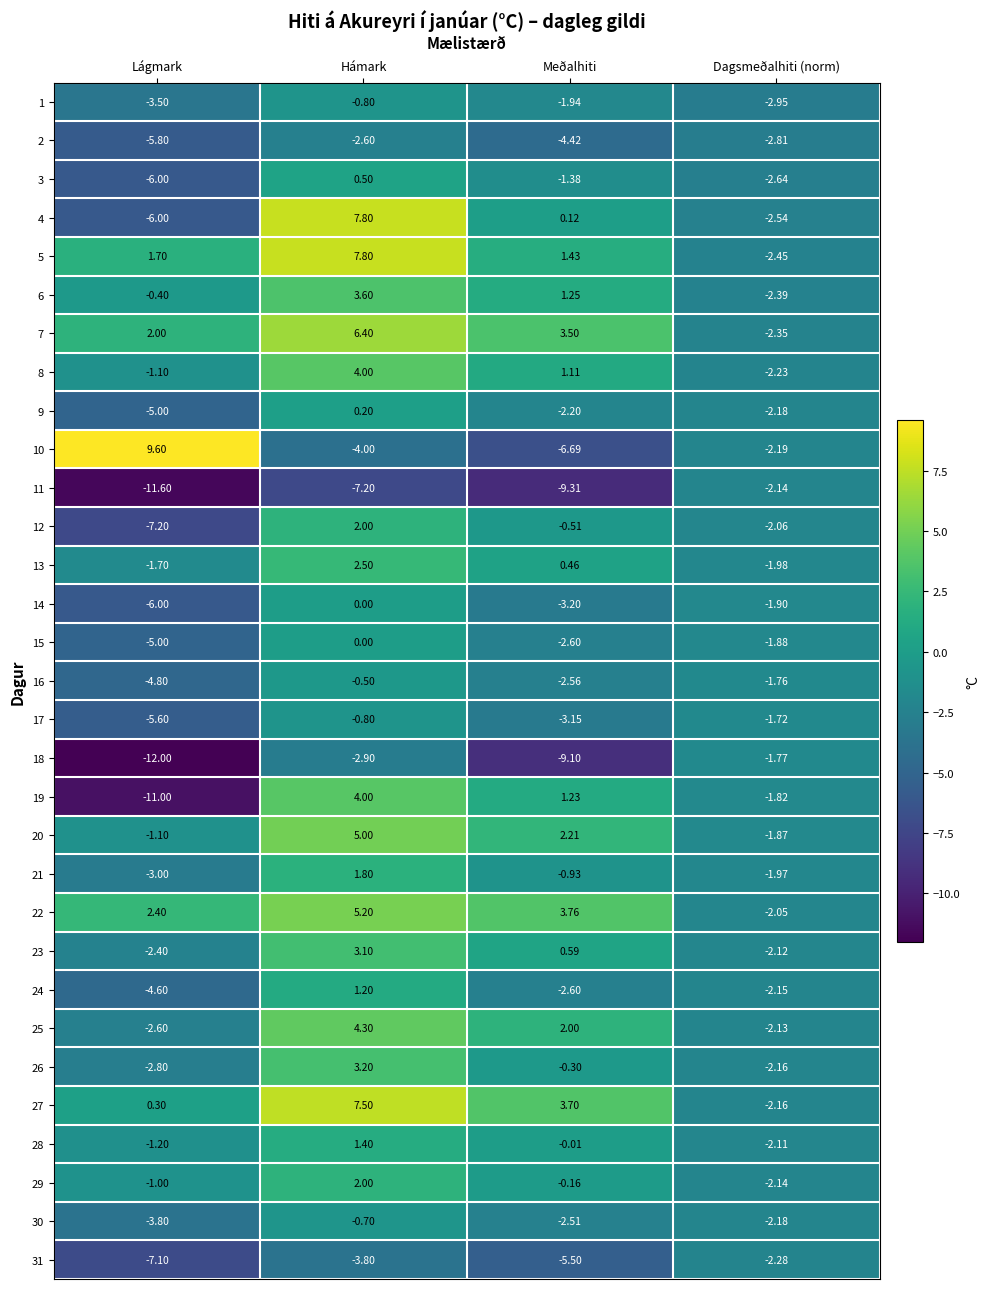

At which label does 20 reach its peak?

Hámark